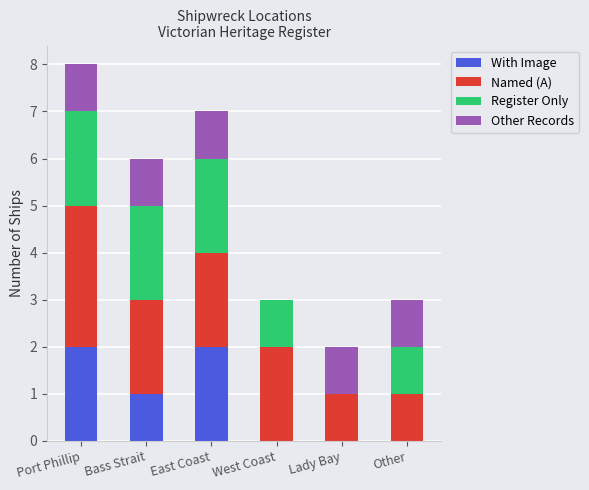

True or false: With Image has a value of 1 at Lady Bay.

False